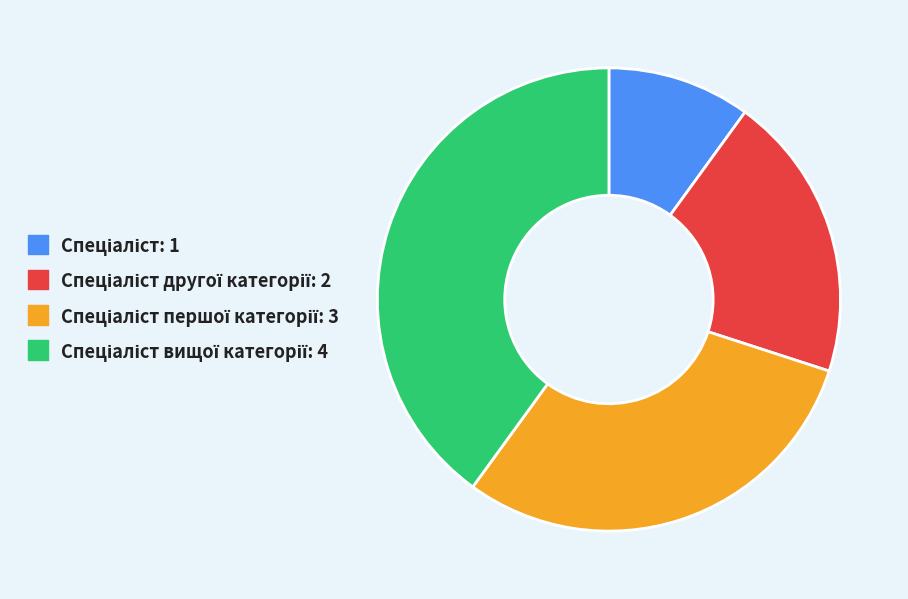

Is there a majority slice in this chart?

No